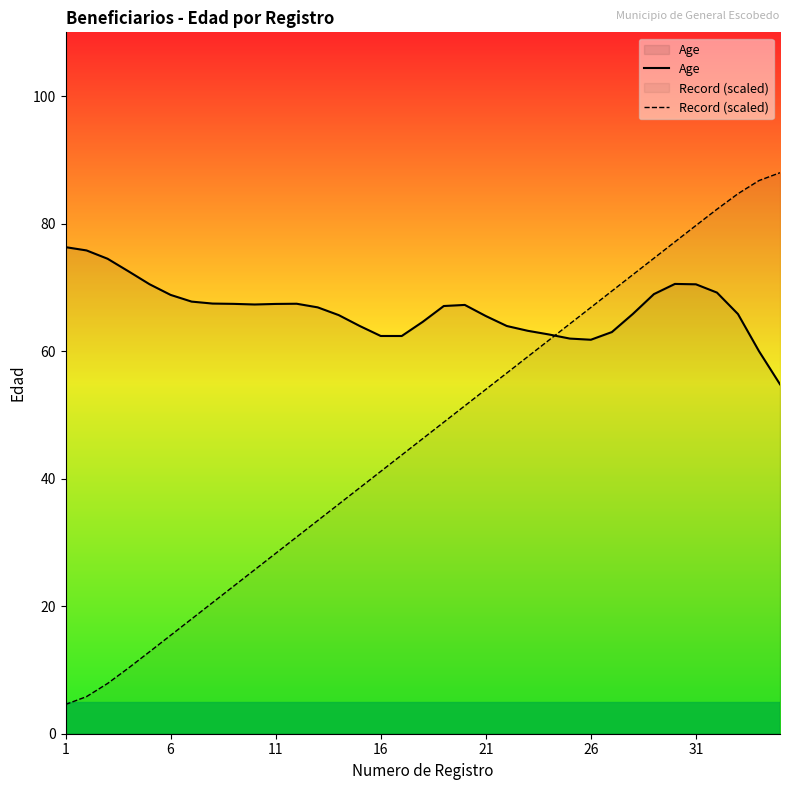

List the series in order of their peak value, lowest first.

Age, Record (scaled)